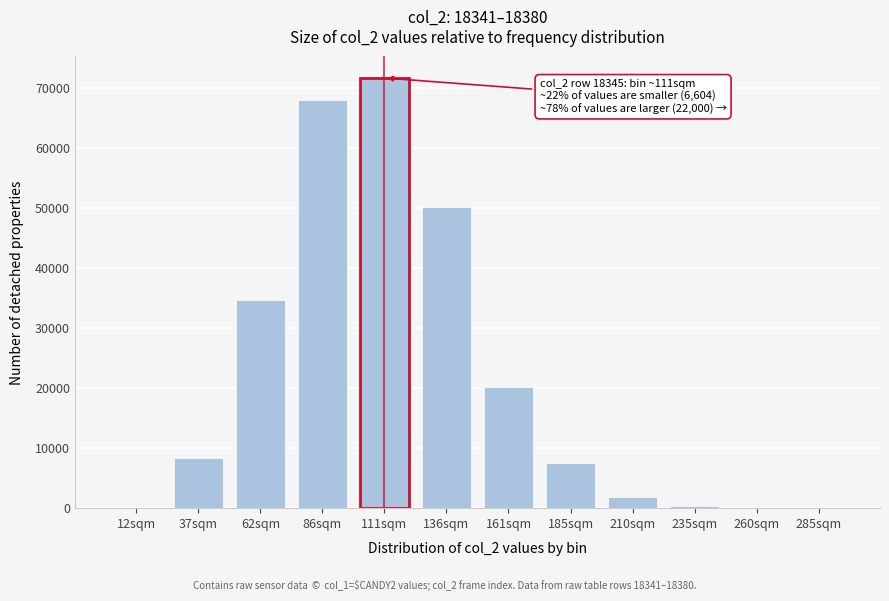

Between 185sqm and 136sqm, which is larger?

136sqm